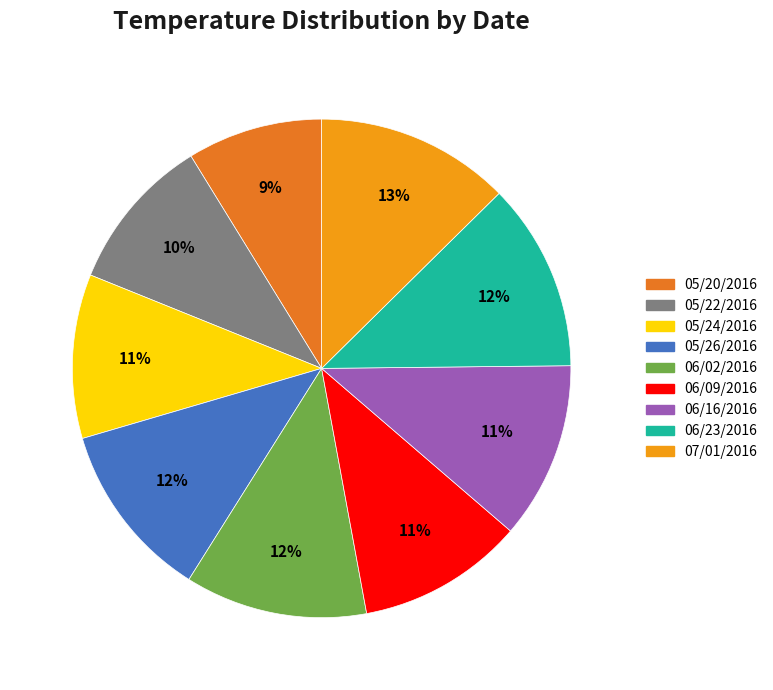

Is there a majority slice in this chart?

No